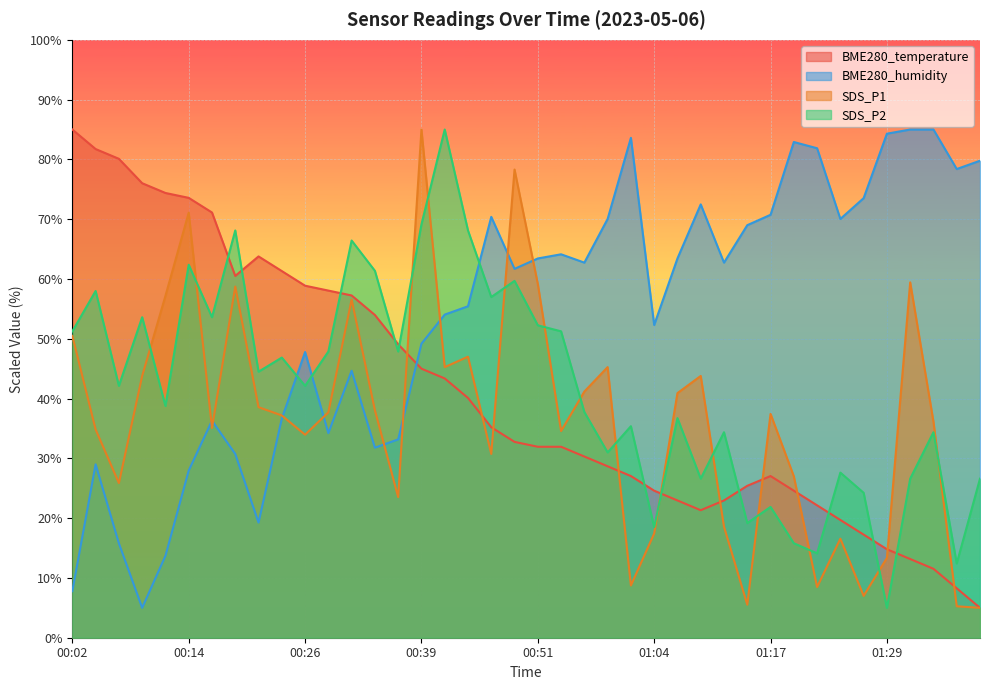

What is the label of the 17th point from the left?

00:41